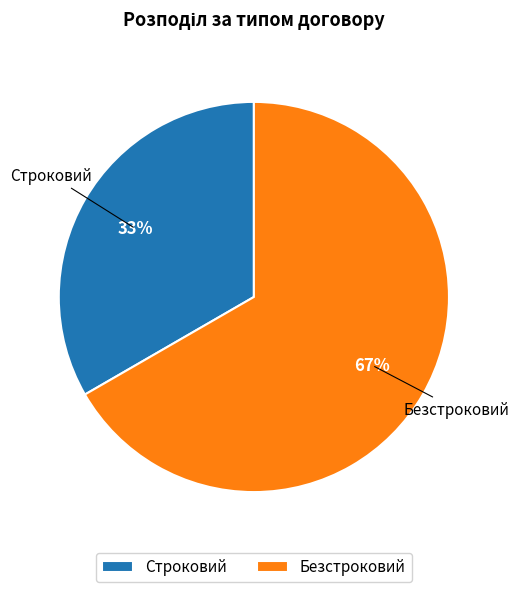

To the nearest percent, what portion does Безстроковий represent?

67%